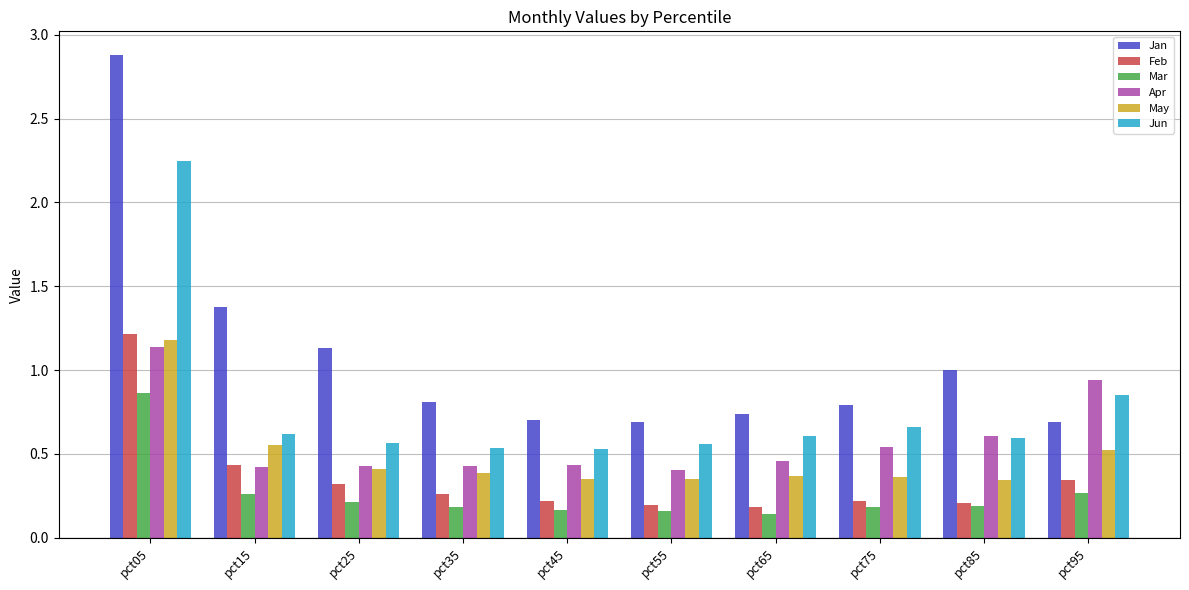

What is the difference between the maximum and minimum values in the Jun series?

1.7